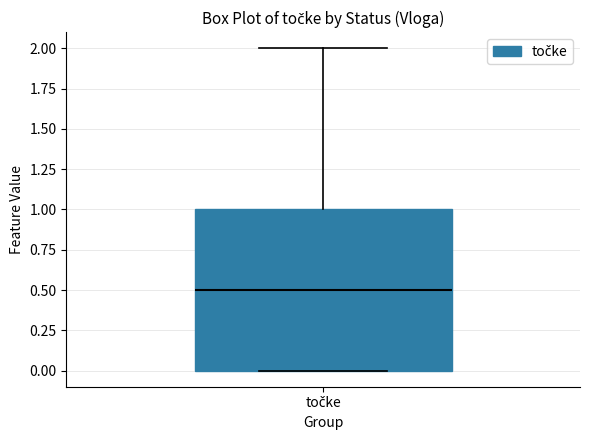

Transcribe this box plot: give where the median line is, the range the box spans, and where the two whiskers end, as read against the y-axis. The values are not printed on the chart, so give them approximately, as read against the axis.

median 0.5, box 0.0 to 1.0, whiskers 0.0 to 2.0